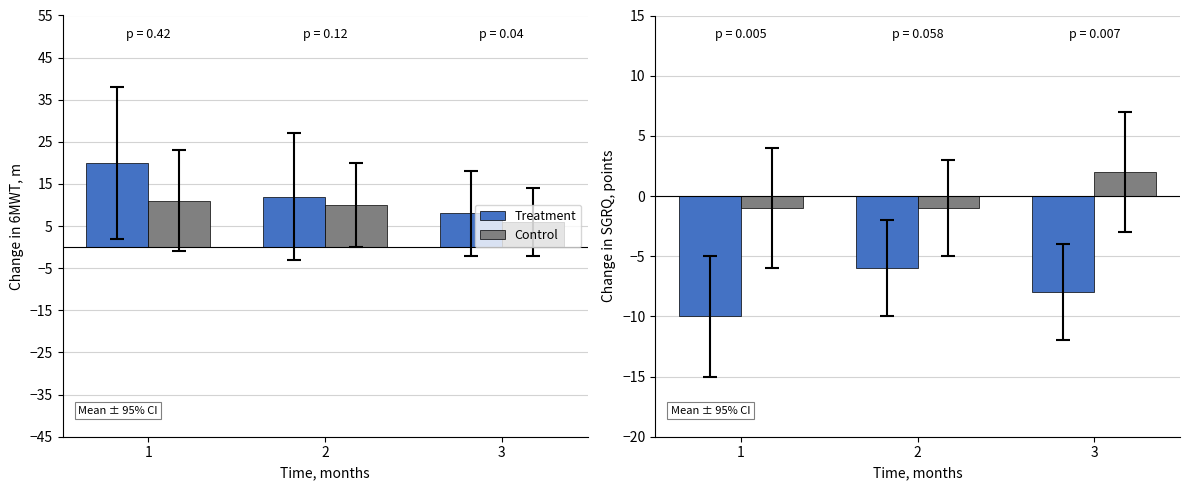

What is the difference between the maximum and minimum values in the Treatment series?

4